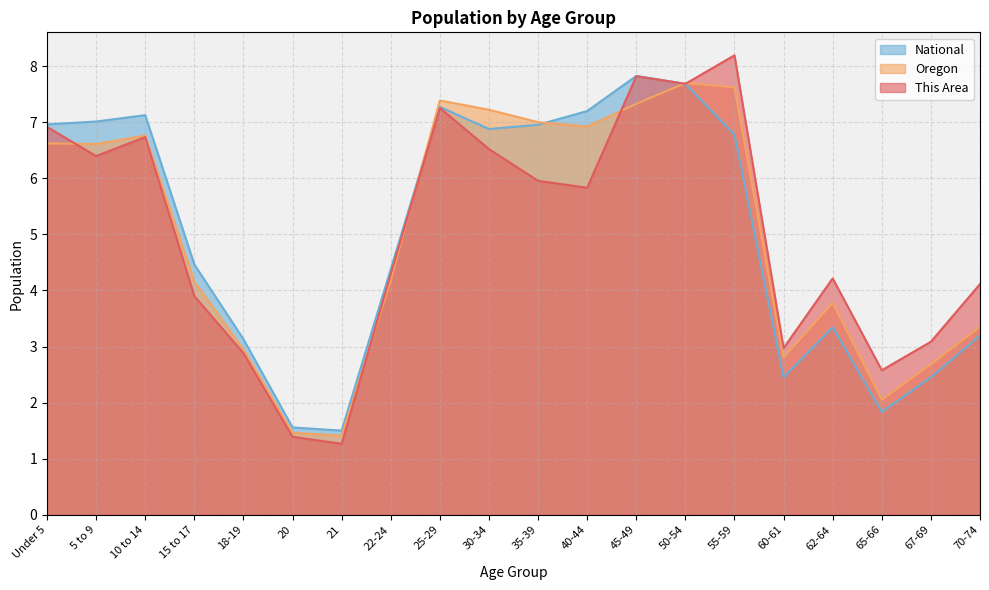

Which label corresponds to the smallest value in the chart?

21